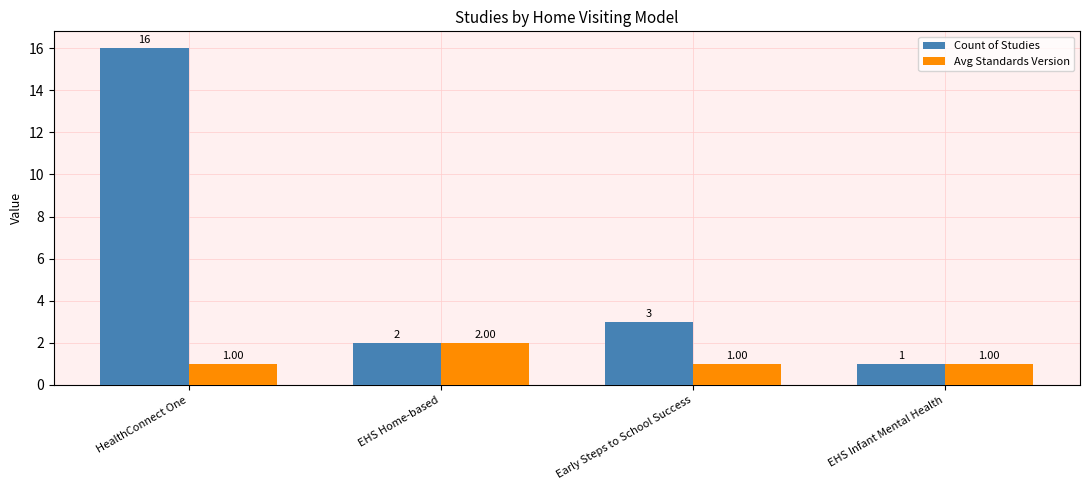

At which label does Count of Studies reach its minimum?

EHS Infant Mental Health